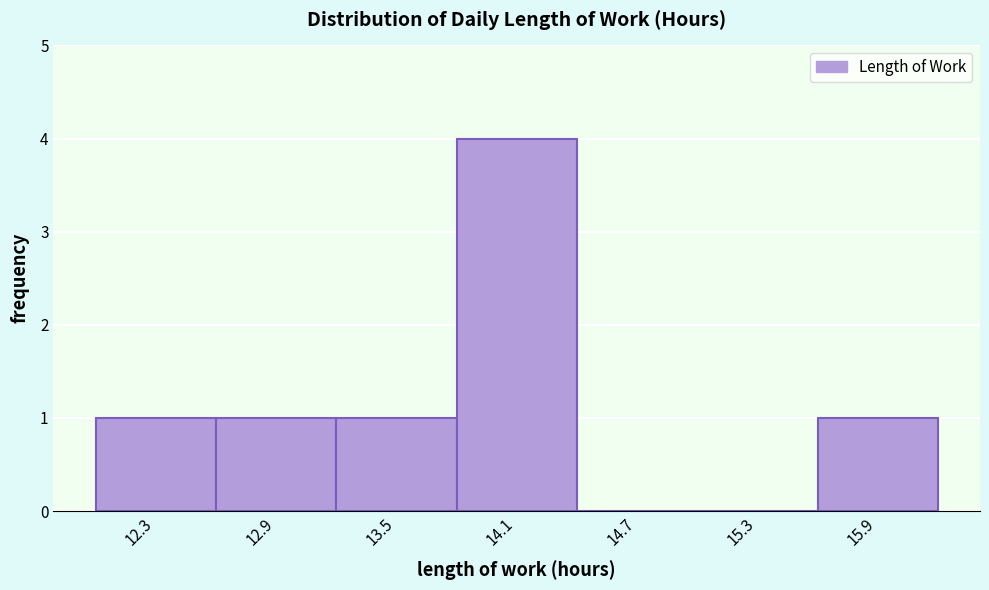

Reading left to right, transcribe this chart: for each bar, give the range it covers on the x-axis and its height. Neither the bar edges nor the heights are printed on the chart, so give them approximately, as read against the axes.

12.1 to 12.6: 1
12.6 to 13.2: 1
13.2 to 13.8: 1
13.8 to 14.4: 4
14.4 to 15.0: 0
15.0 to 15.6: 0
15.6 to 16.2: 1